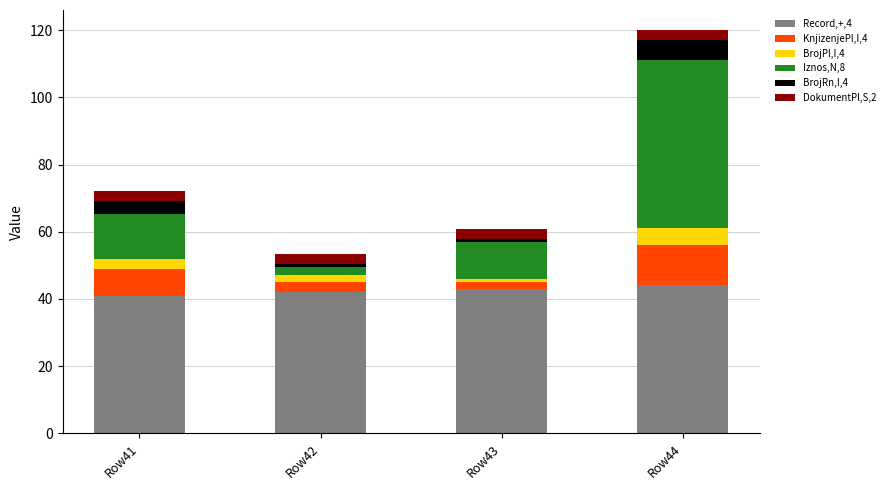

What is the minimum value for Record,+,4?

41.0